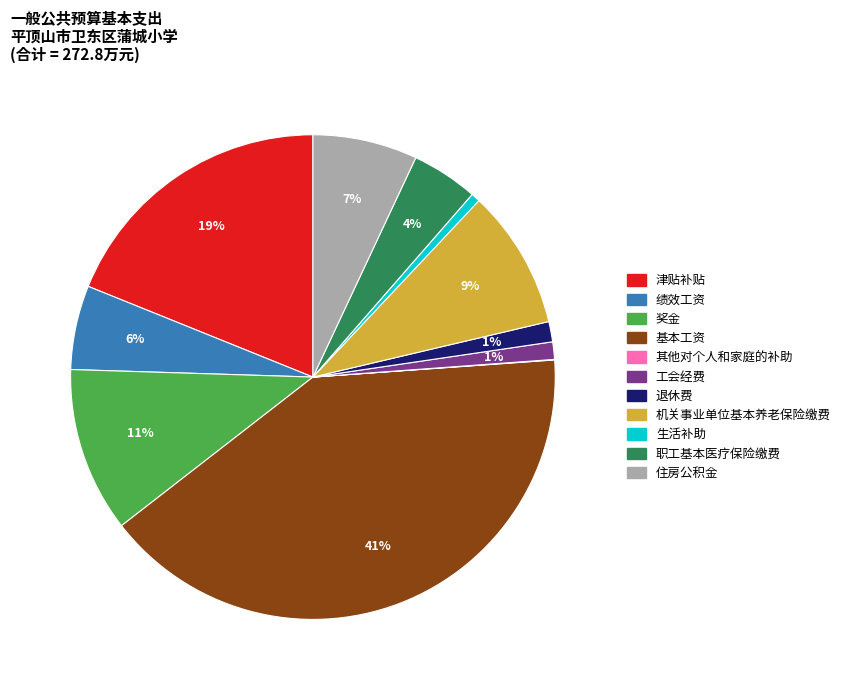

What percentage is the 基本工资 slice, to the nearest percent?

41%